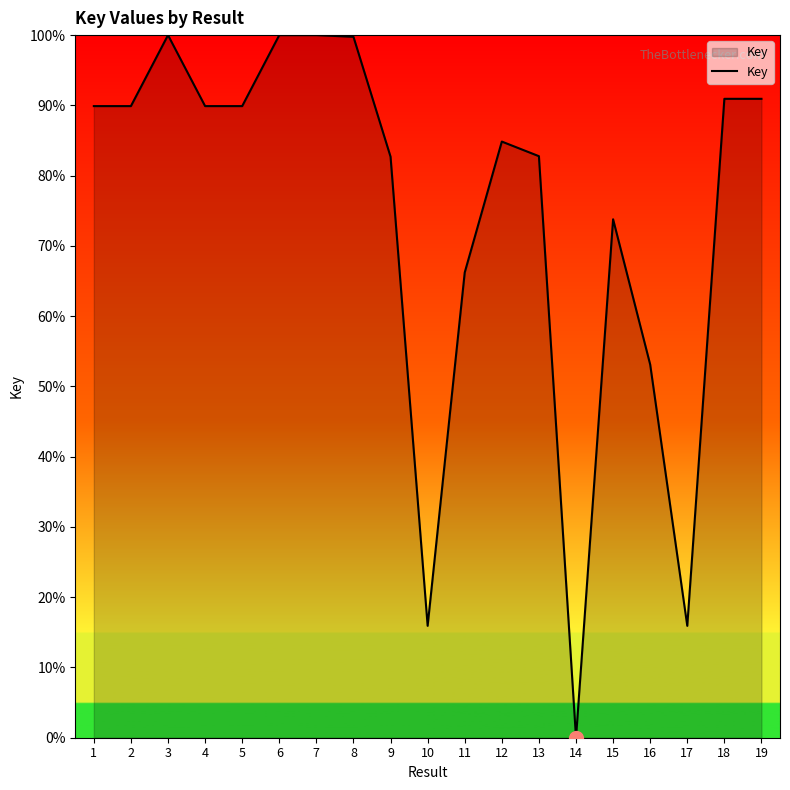

What is the difference between the maximum and minimum values?

100.0